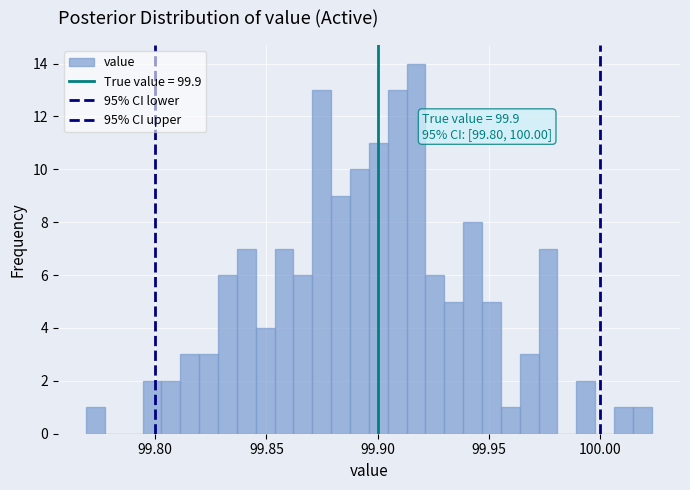

Read against the x-axis, roughly where is the centre of the tallest bar?

99.915